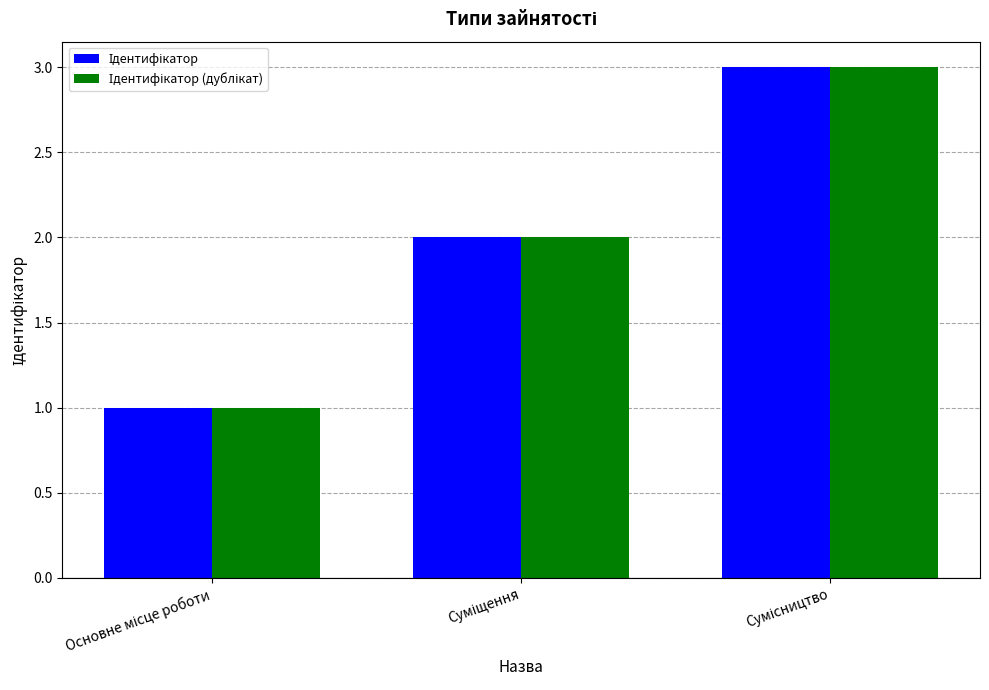

What is the greatest value displayed?

3